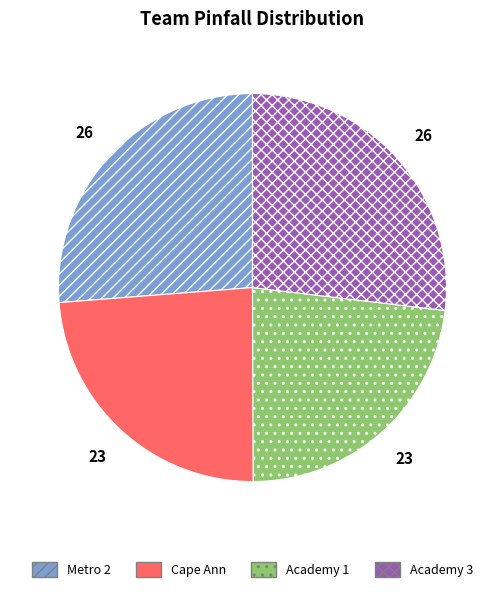

Is there a majority slice in this chart?

No